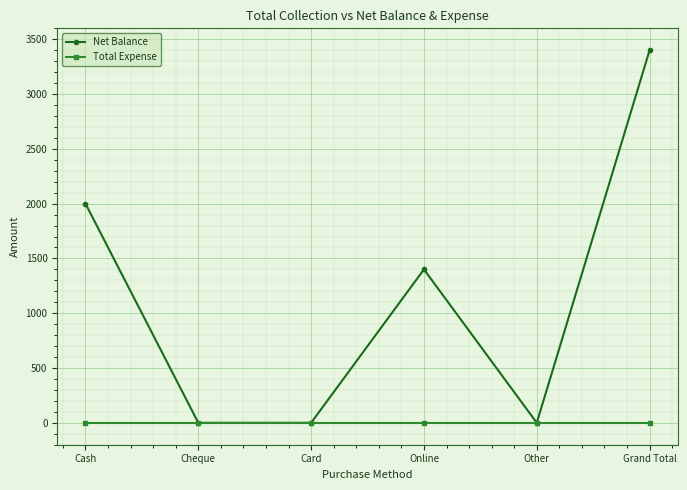

The value of Net Balance at Cheque is 0. True or false?

True